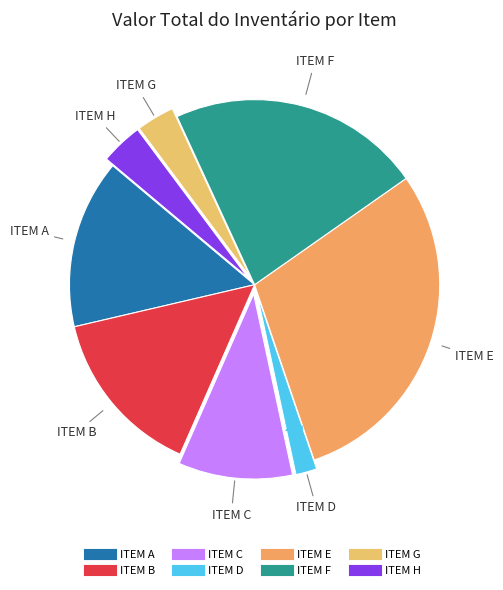

Is there a majority slice in this chart?

No